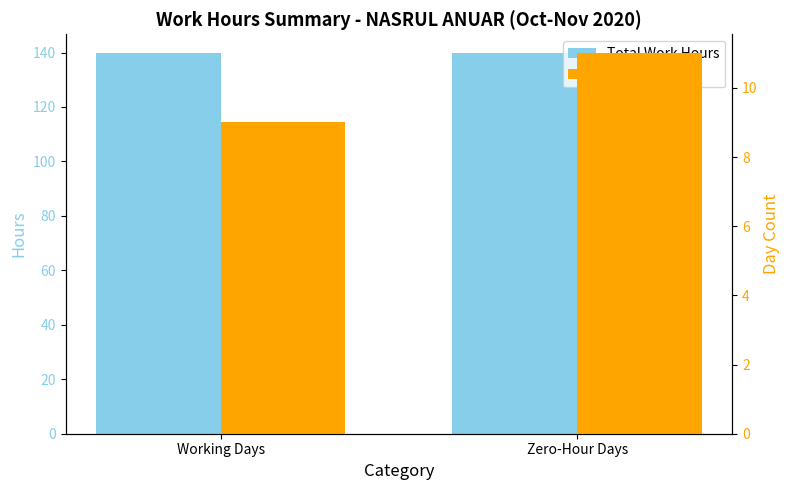

What is the sum of all Day Count values?

20.0